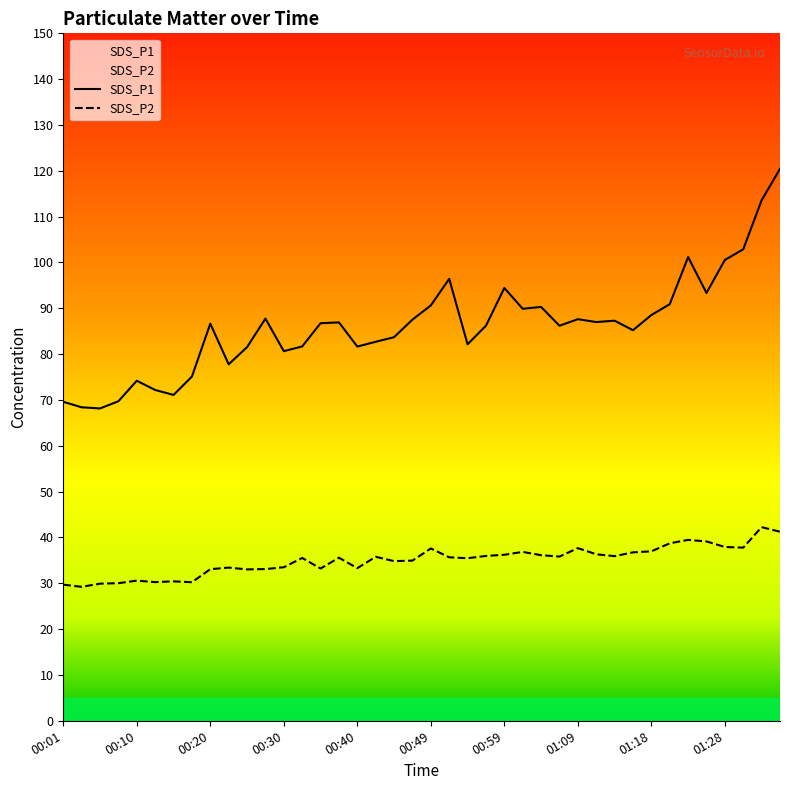

What are all the series names shown in the legend?

SDS_P1, SDS_P2